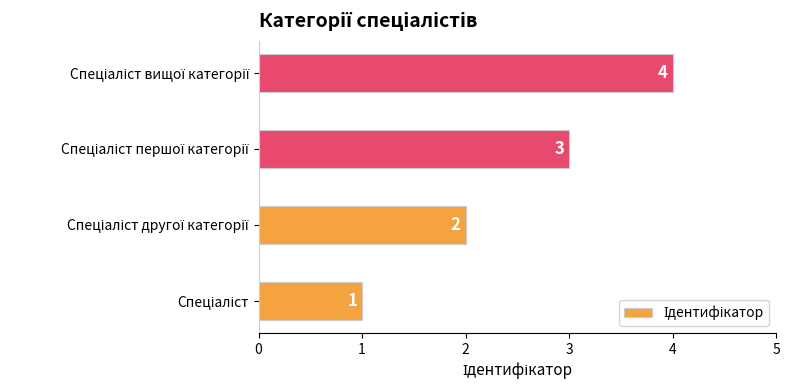

What is the sum of all values?

10